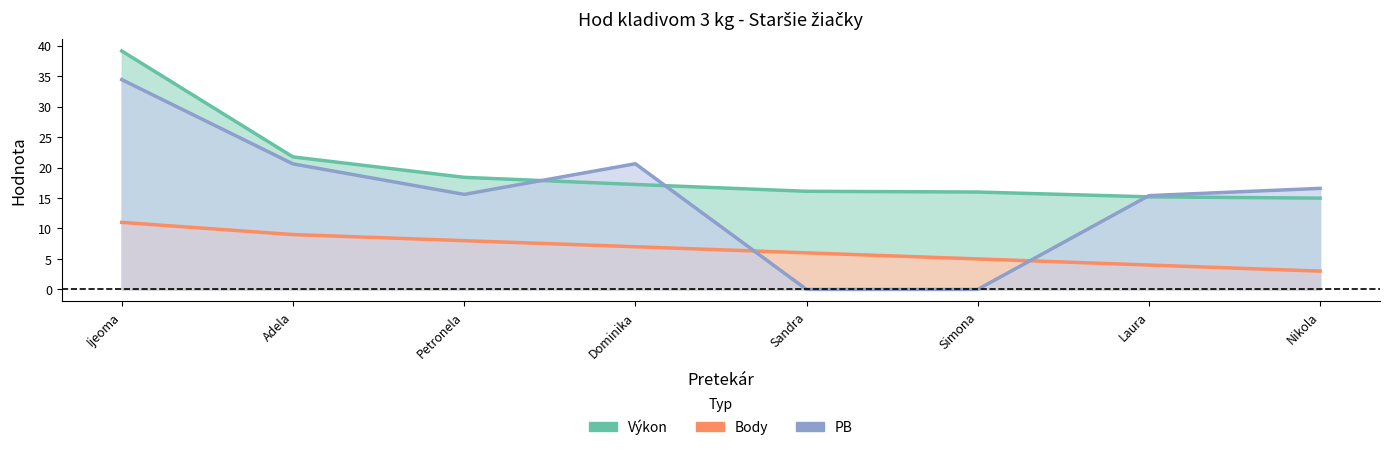

Reading left to right, what are all the values shown in this chart?

Výkon: 39.1	21.7	18.4	17.2	16.1	16.0	15.2	15.0
Body: 11.0	9.0	8.0	7.0	6.0	5.0	4.0	3.0
PB: 34.4	20.6	15.6	20.6	0.0	0.0	15.4	16.6